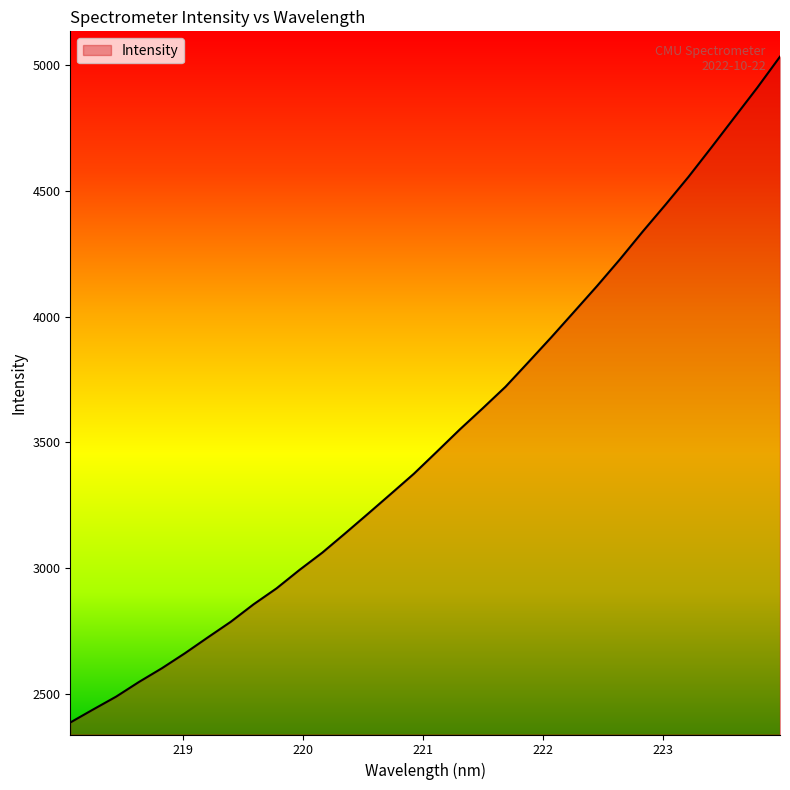

What is the difference between the maximum and minimum values?

2647.6